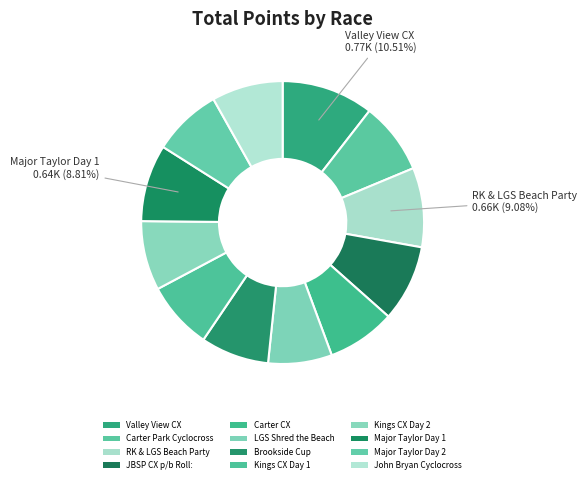

How many segments does this pie chart have?

12